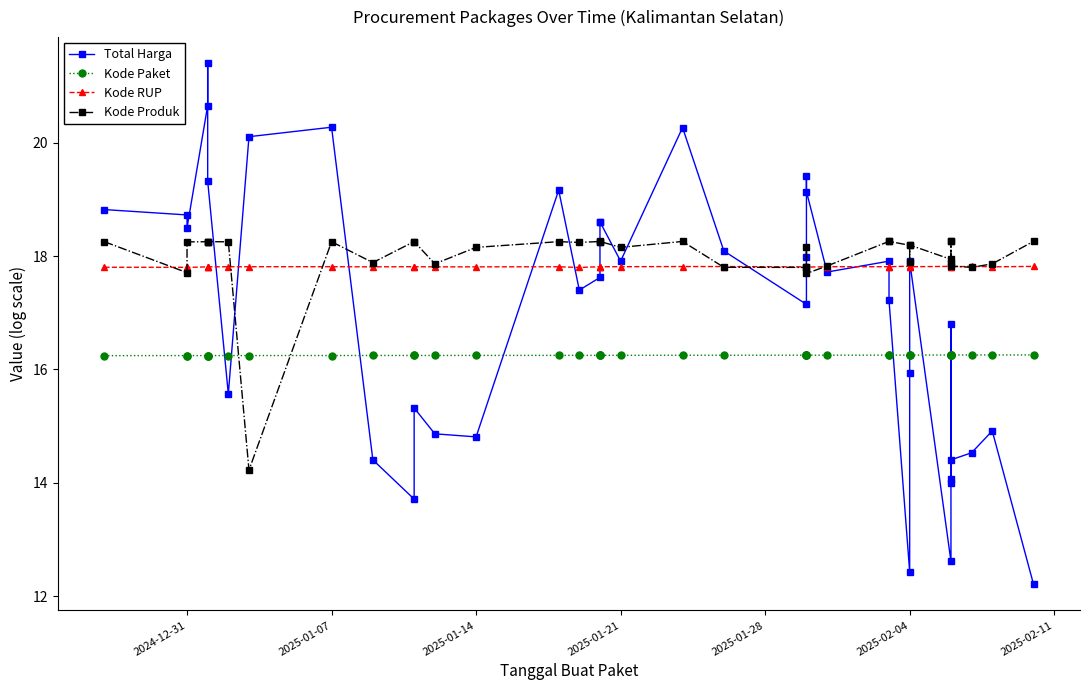

How many distinct data groups are displayed?

4